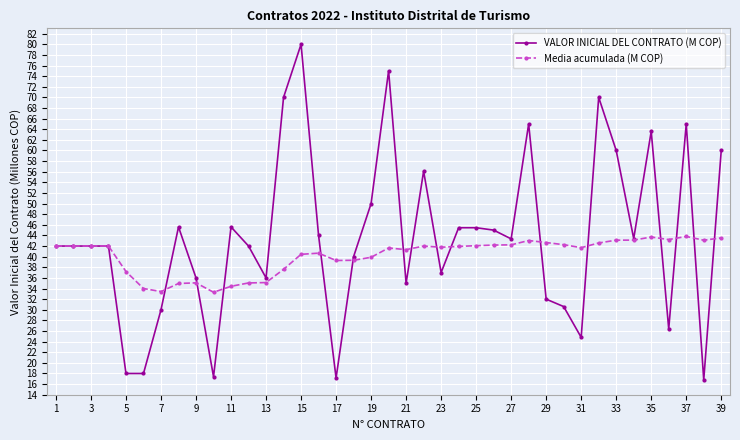

What is the value of the Media acumulada (M COP) point at the 21st from the left?

41.3